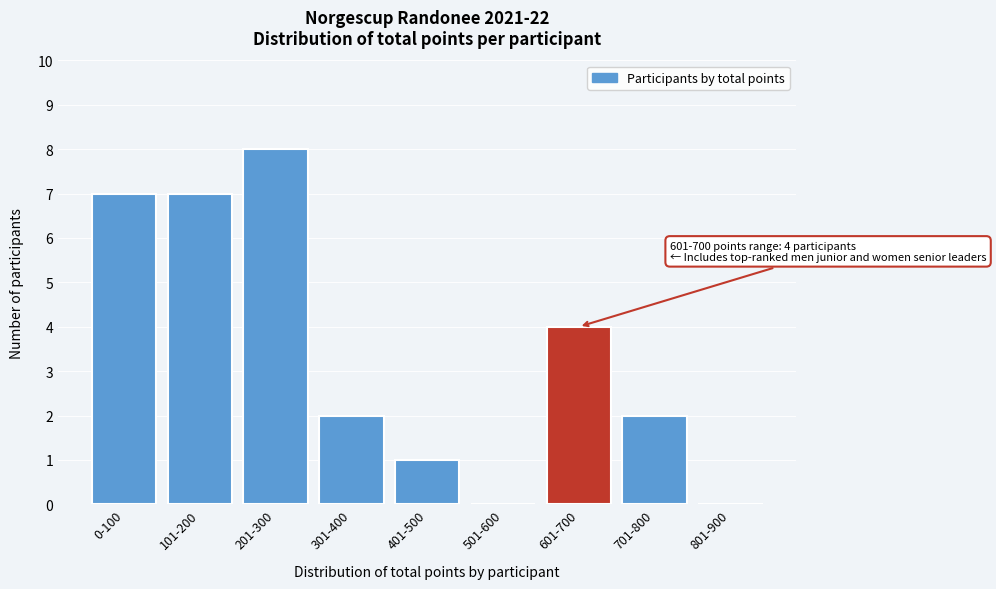

Reading left to right, transcribe all the data shown in this chart.

0-100=7	101-200=7	201-300=8	301-400=2	401-500=1	501-600=0	601-700=4	701-800=2	801-900=0